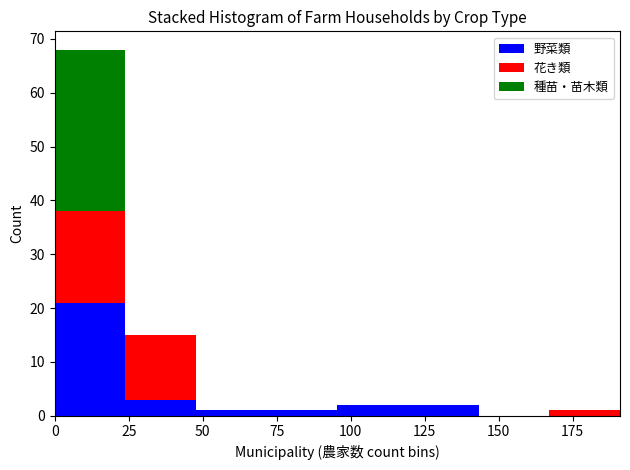

Reading left to right, list every stacked bar in this chart as the range it spans on the x-axis followed by its total height. Neither the bar edges nor the heights are printed on the chart, so give them approximately, as read against the axes.

0 to 25: 68
25 to 50: 15
50 to 70: 1
70 to 95: 1
95 to 120: 2
120 to 145: 2
145 to 165: 0
165 to 190: 1